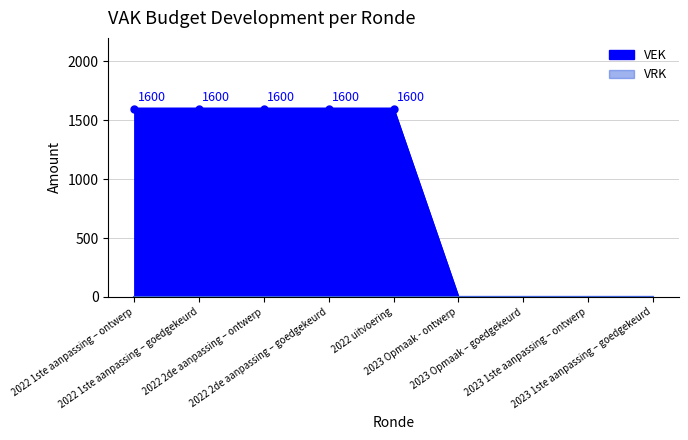

True or false: there are more than 0 points higher than both neighbors.

False